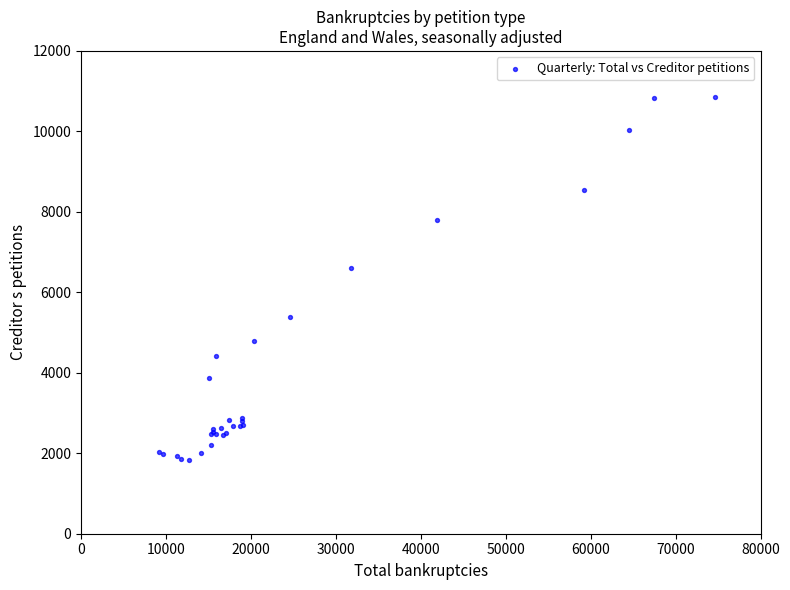

What Y value in the scatter plot is closest to 6351?

6595